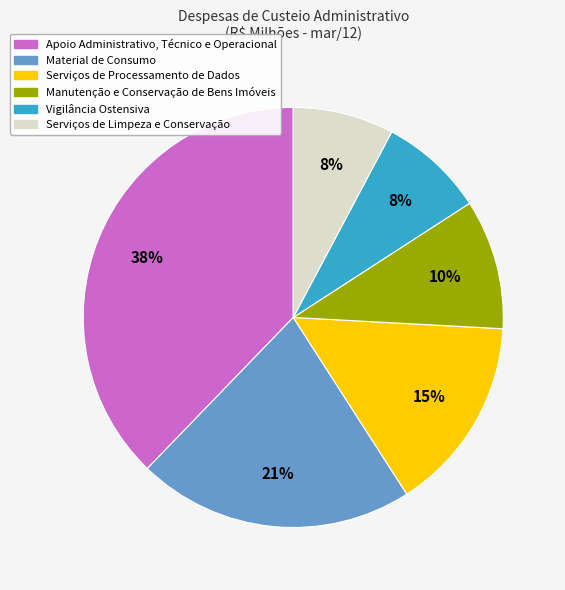

Is there a majority slice in this chart?

No